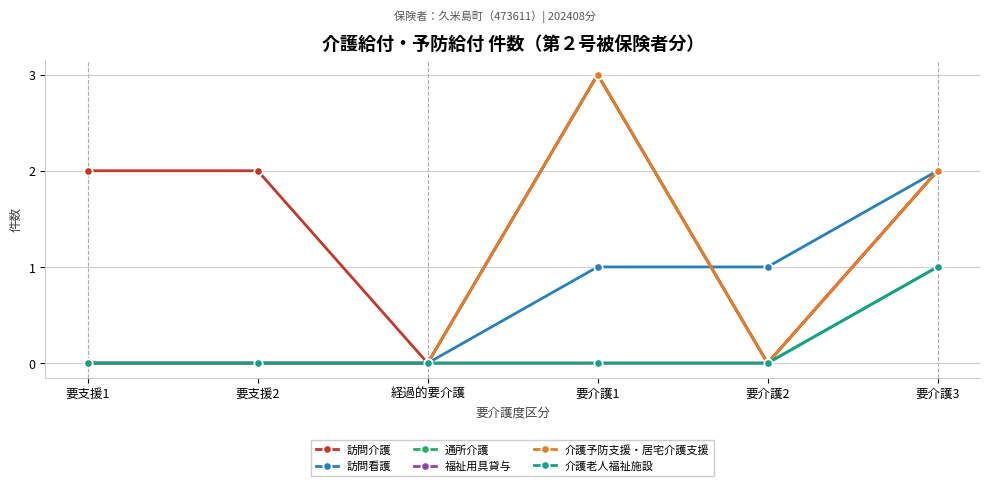

At which label is 訪問看護 closest to 1?

要介護1